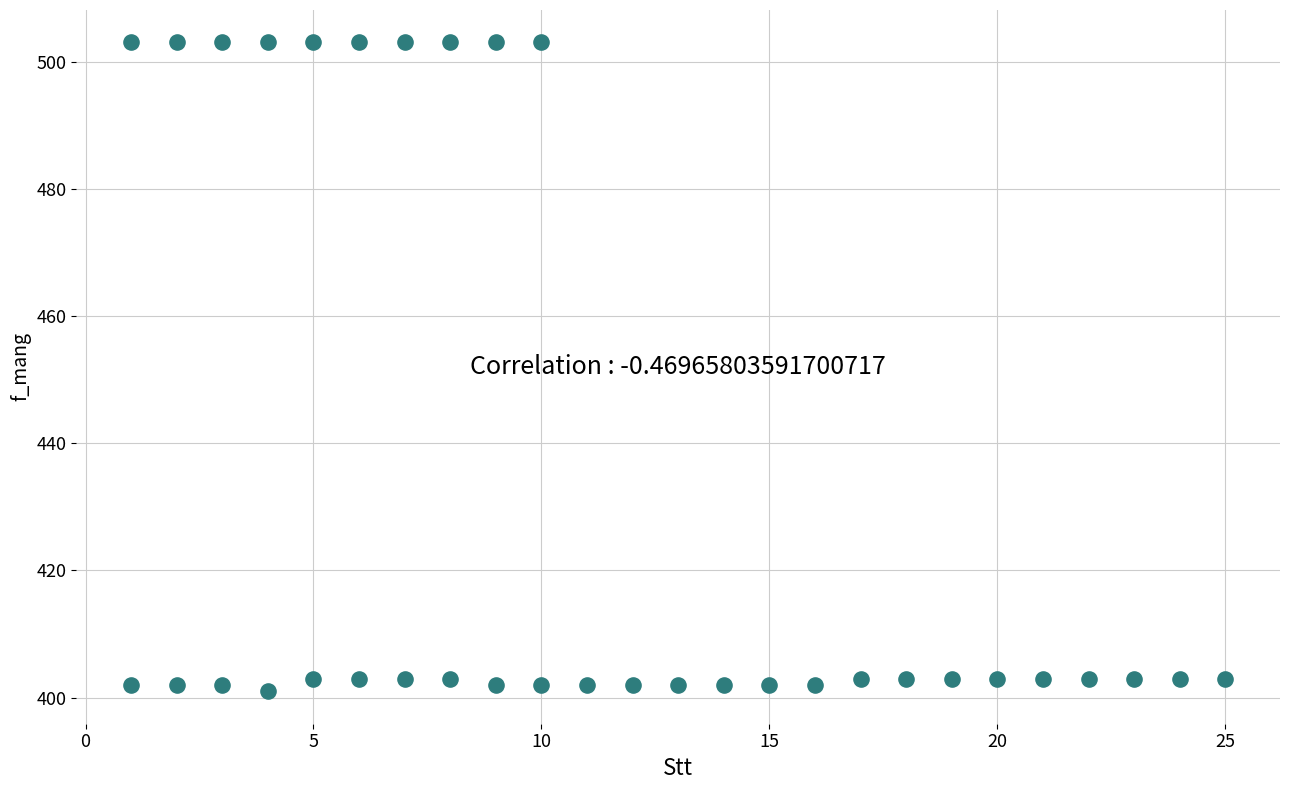

What is the range of X values (max minus min)?

24